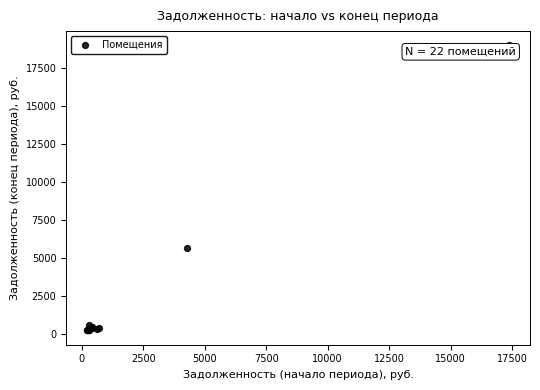

What Y value in the scatter plot is closest to 9586?

5630.8